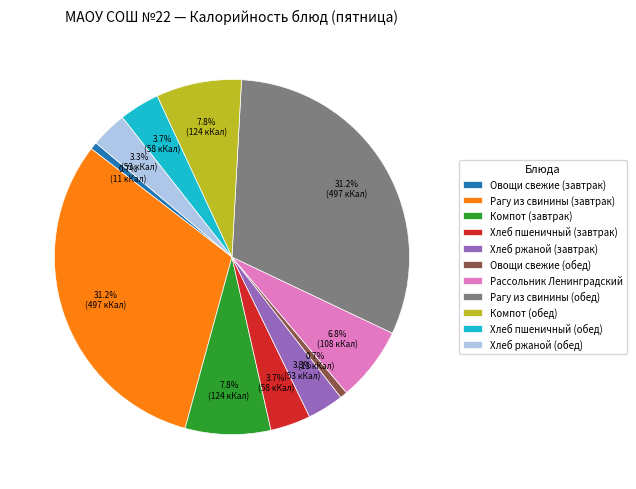

To the nearest percent, what percentage of the pie is Овощи свежие (завтрак)?

1%